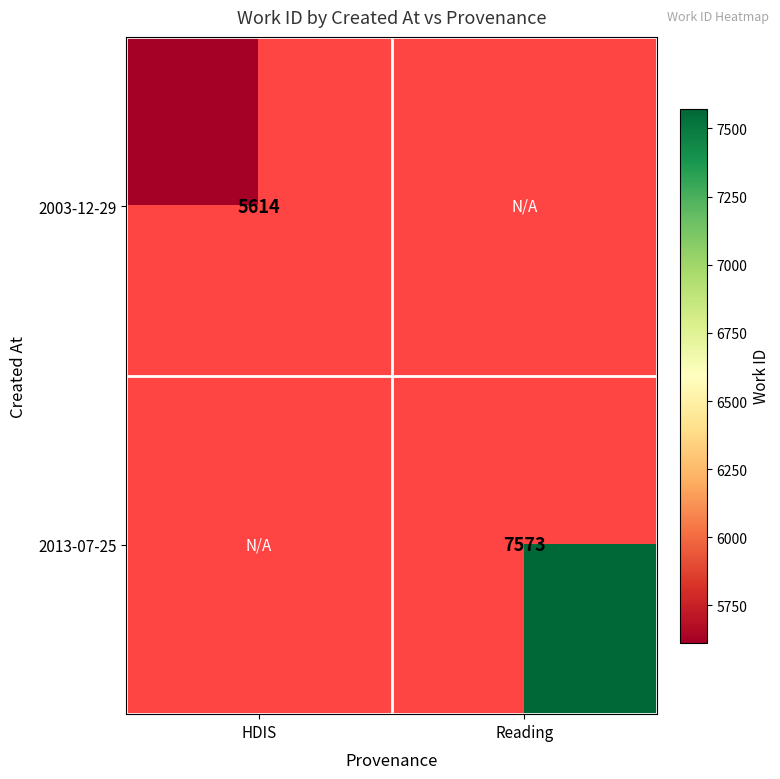

The value of 2003-12-29 at HDIS is 2896. True or false?

False